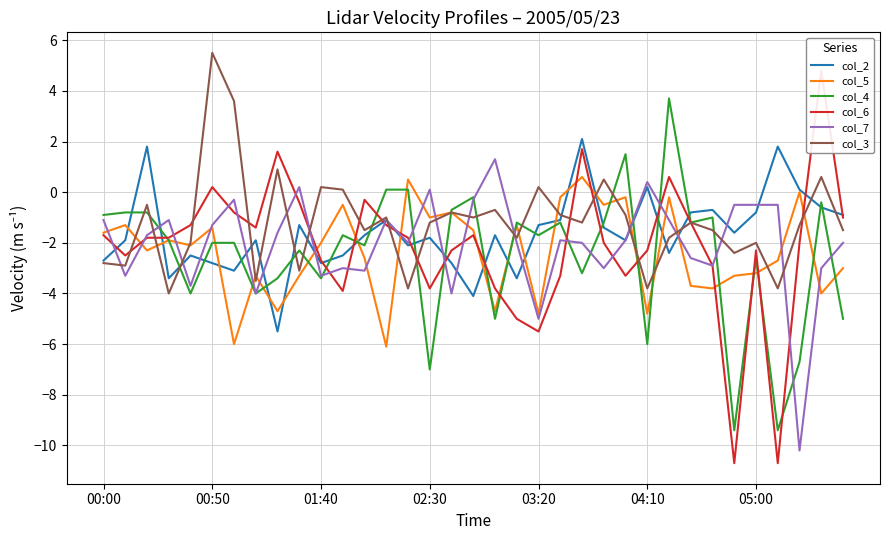

How many data points in col_5 are above -2?

16